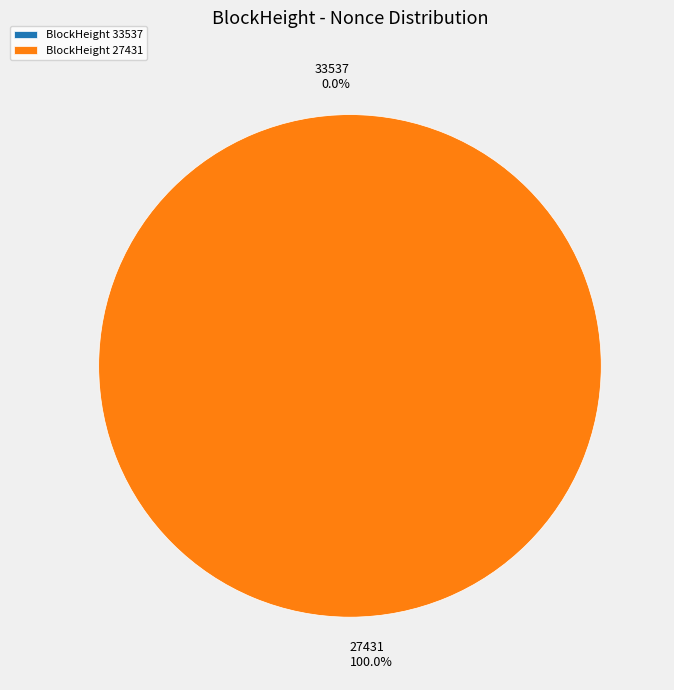

To the nearest percent, what is the average slice percentage?

50%